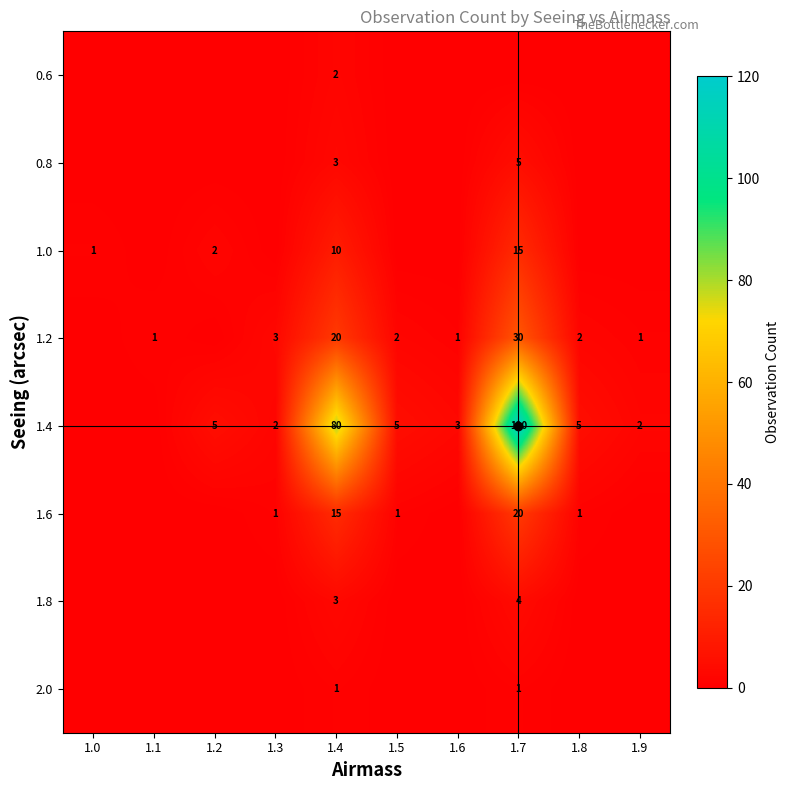

What is the total value across all series at 1.7?

195